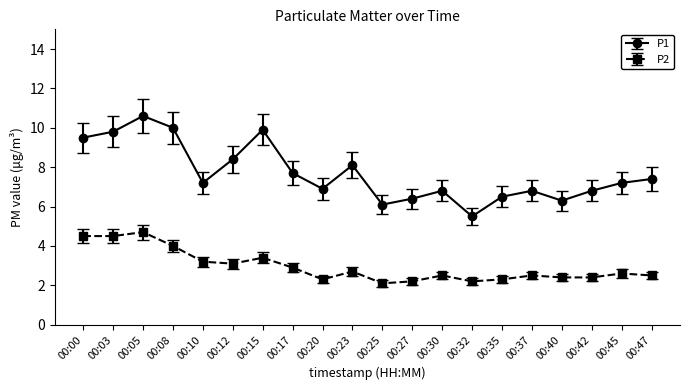

True or false: P2 and P1 intersect in this chart.

False